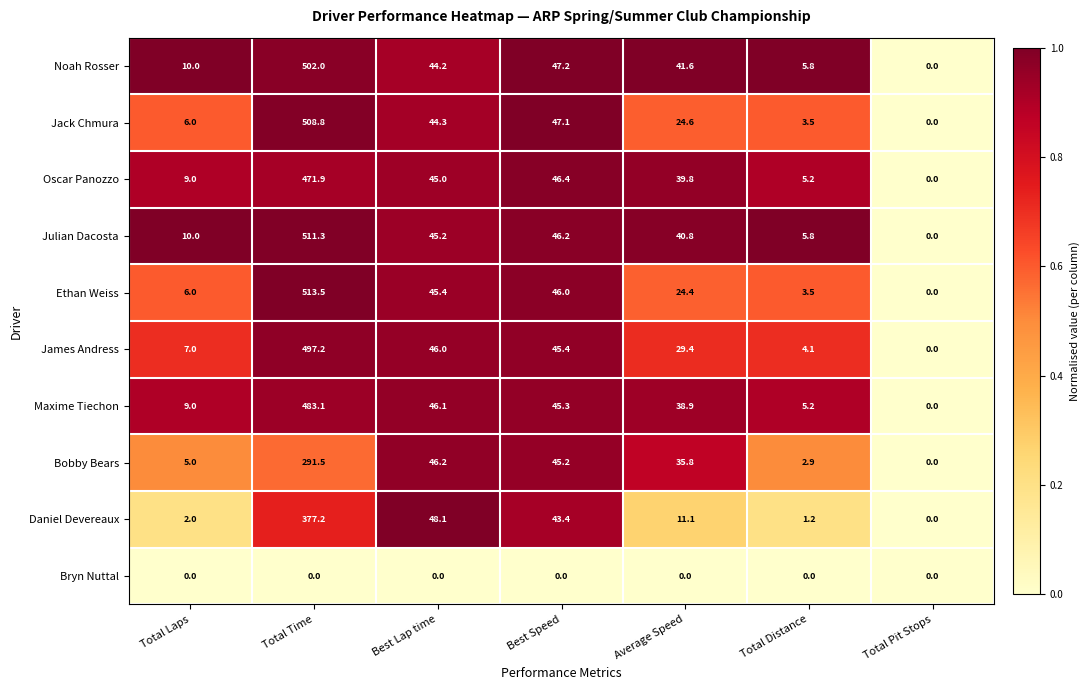

Which series changed the most between Total Laps and Average Speed?

Noah Rosser